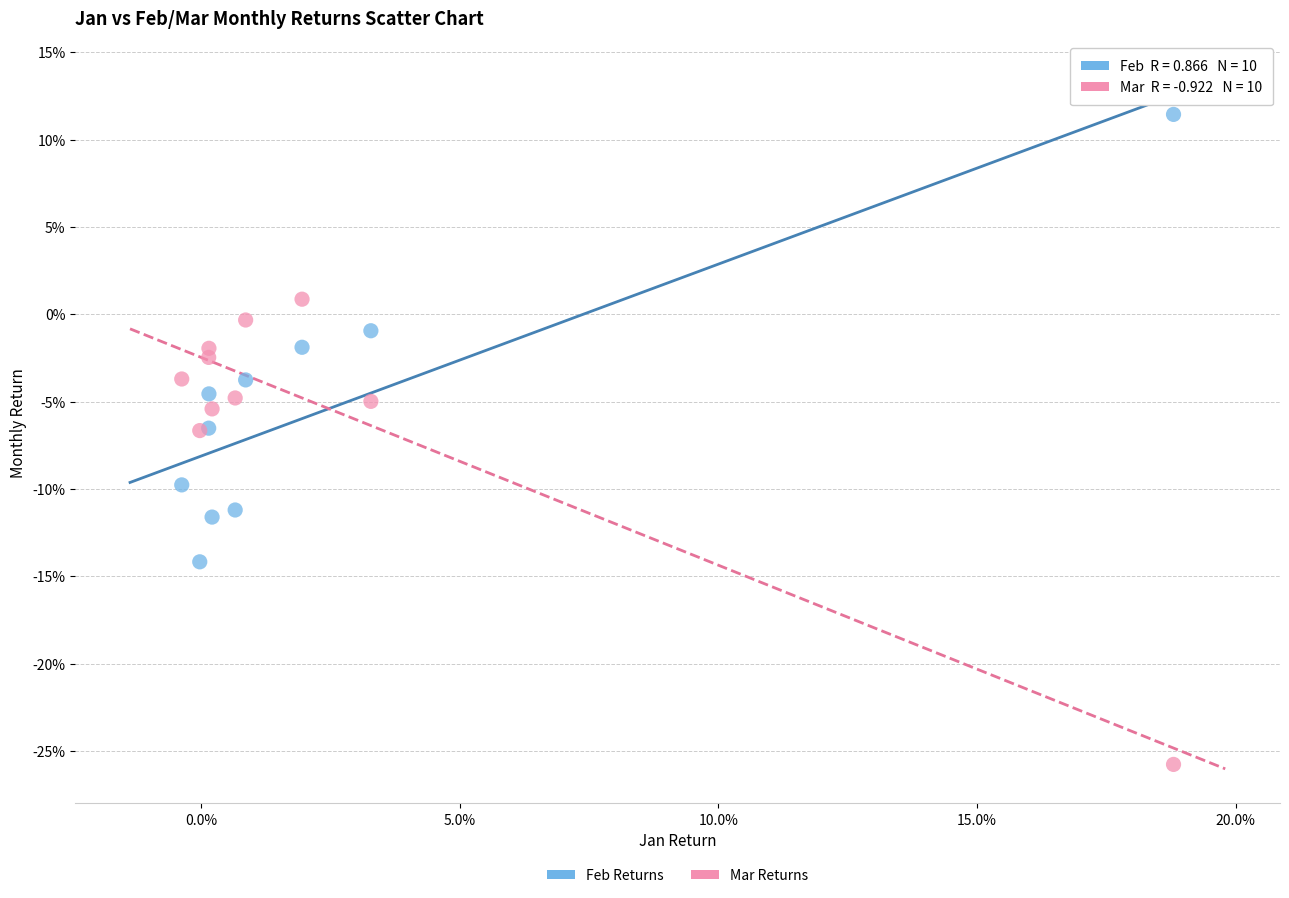

What are all the series names shown in the legend?

Feb Returns, Mar Returns